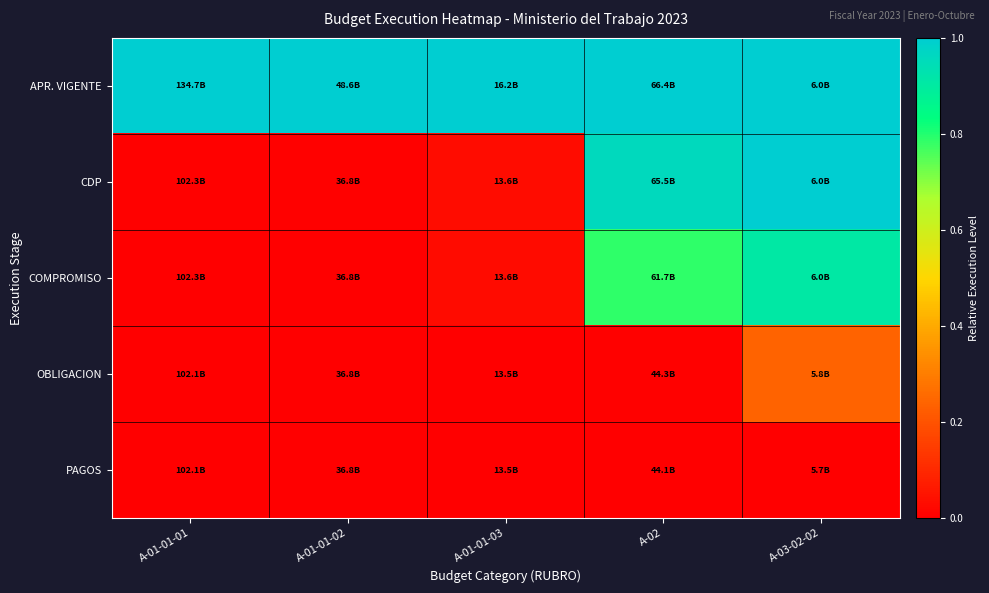

At how many categories does at least one series exceed 0?

5